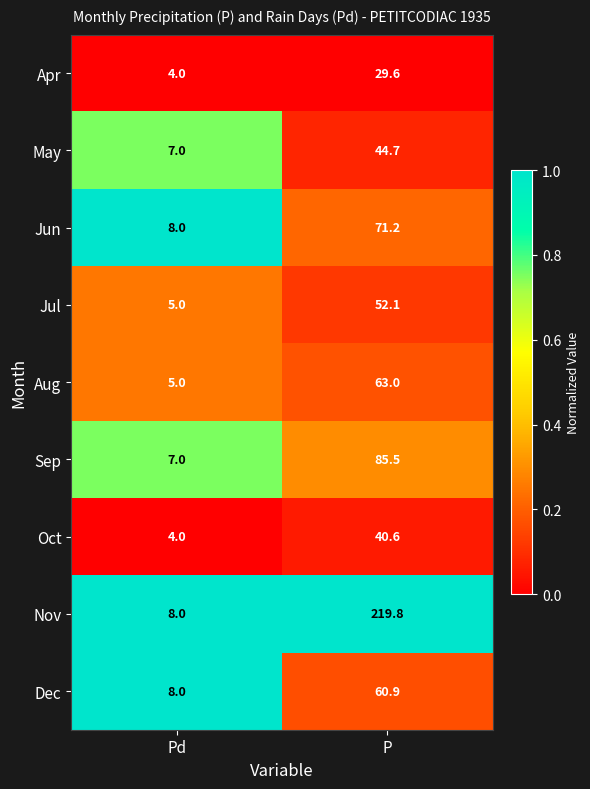

Which series changed the most between Pd and P?

Nov